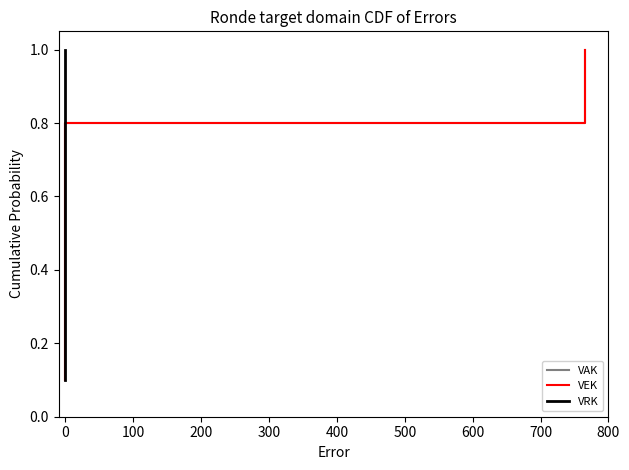

True or false: VEK has more than 2 interior local peaks.

False